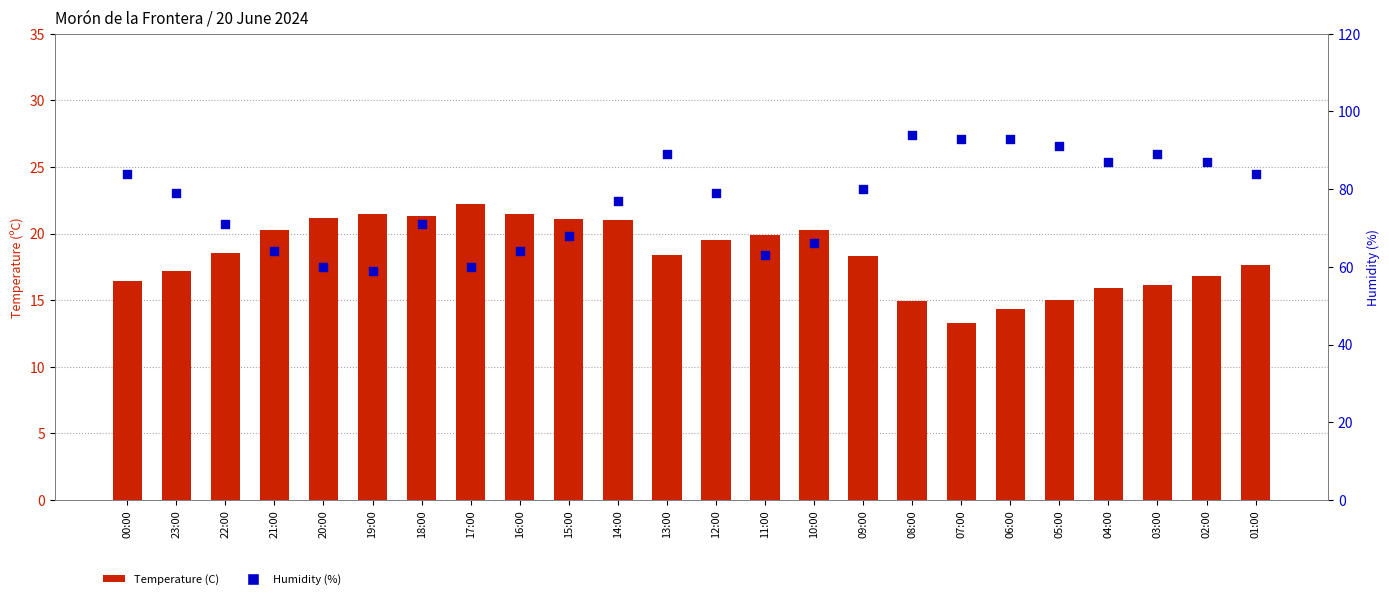

At which category is the sum across all series the highest?

08:00